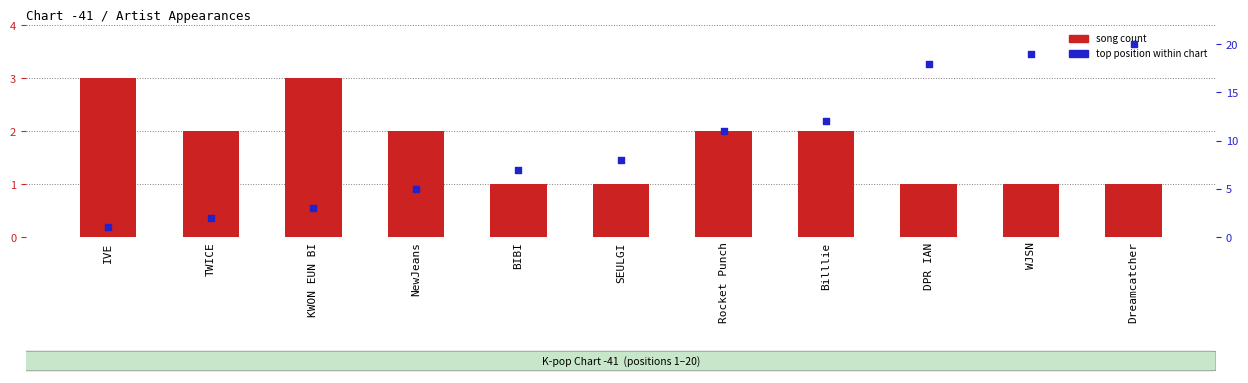

What are all the series names shown in the legend?

song count, top position within chart